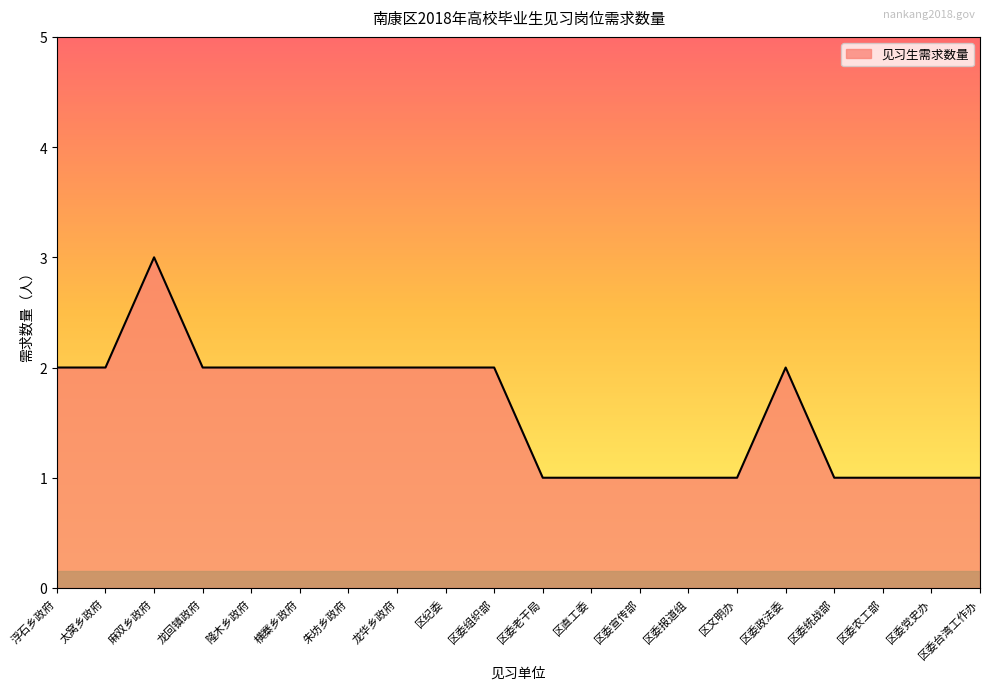

Which label corresponds to the largest value in the chart?

麻双乡政府